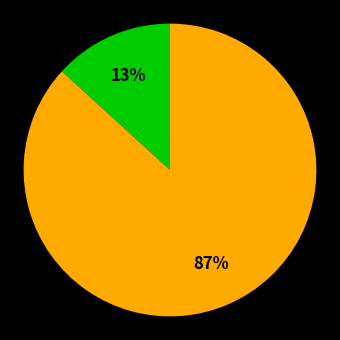

To the nearest percent, what is the difference between the largest and smallest slice percentages?

74%